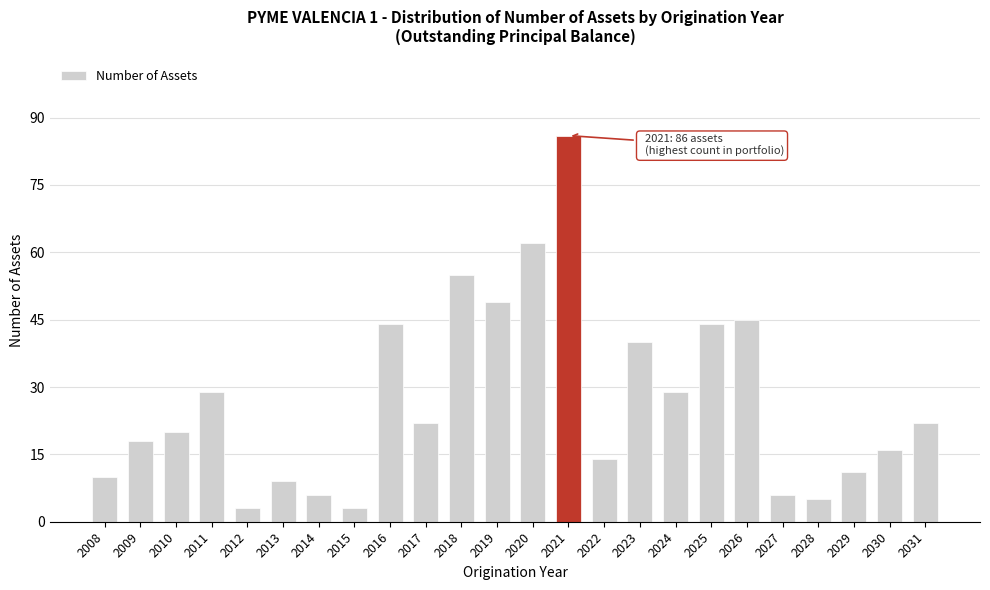

Reading left to right, extract all data points from this chart.

10	18	20	29	3	9	6	3	44	22	55	49	62	86	14	40	29	44	45	6	5	11	16	22